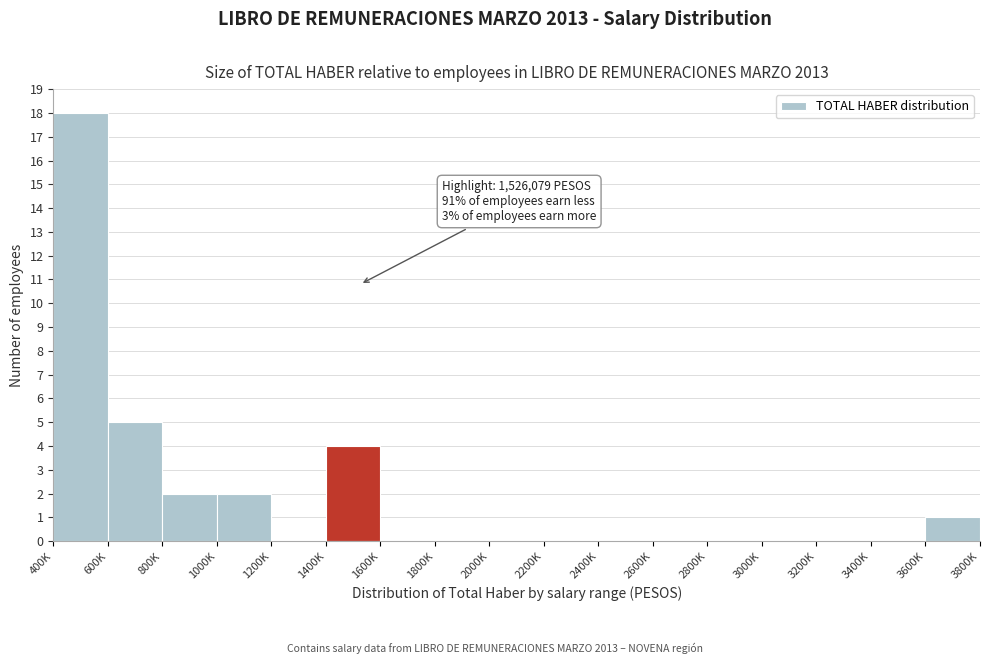

Reading left to right, list all the values displayed in this chart.

400K=18	600K=5	800K=2	1000K=2	1200K=0	1400K=4	1600K=0	1800K=0	2000K=0	2200K=0	2400K=0	2600K=0	2800K=0	3000K=0	3200K=0	3400K=0	3600K=1